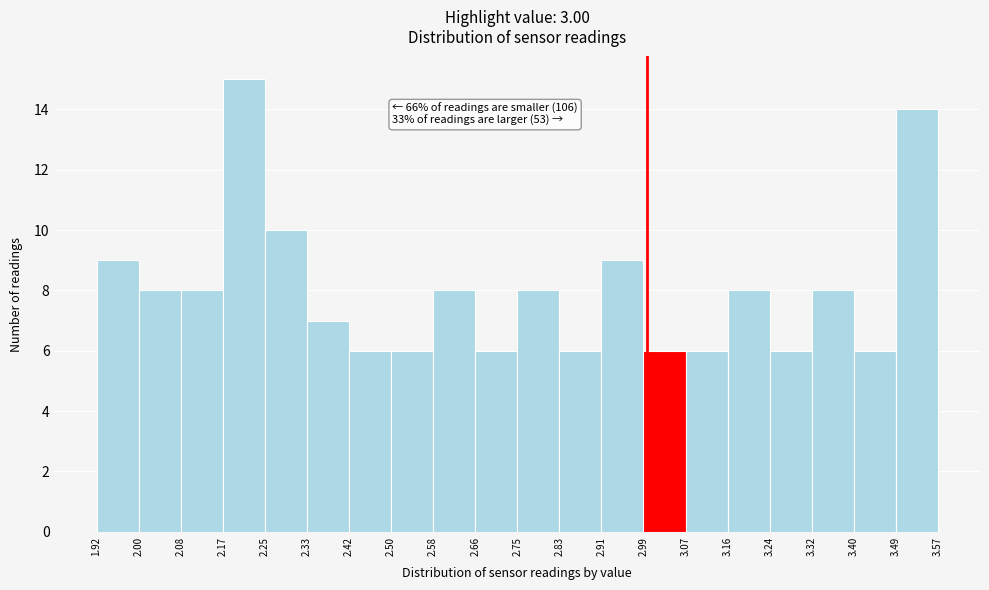

Which range on the x-axis has the tallest bar?

2.17 to 2.25